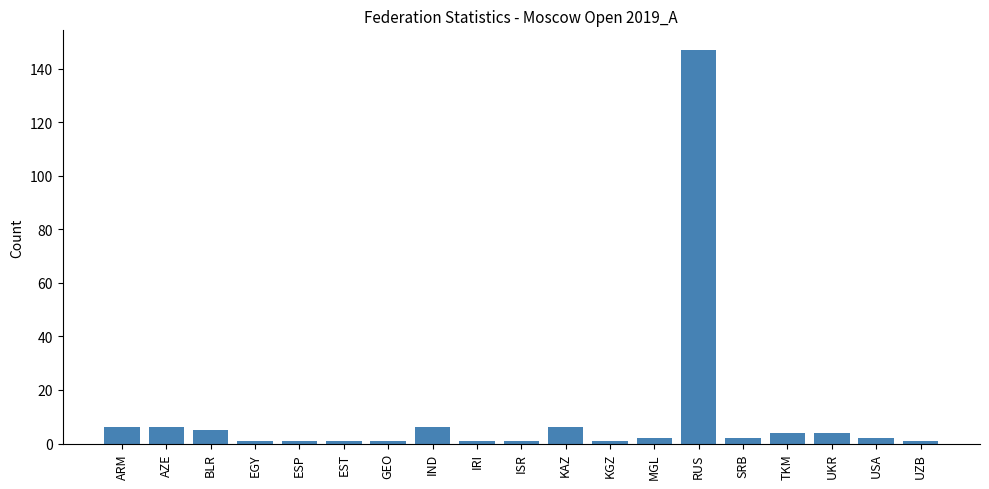

What is the maximum value shown in the chart?

147